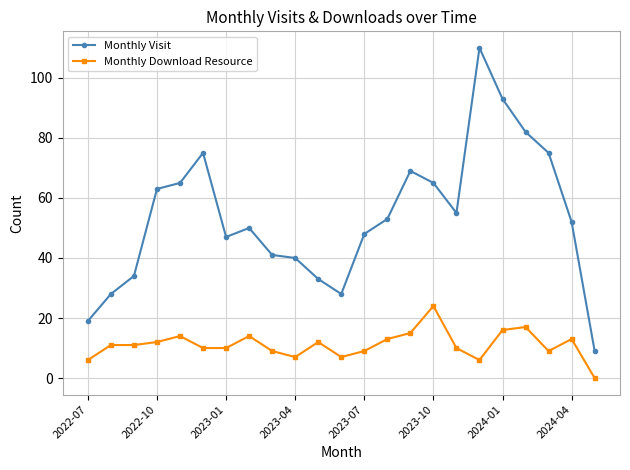

What is the maximum value for Monthly Download Resource?

24